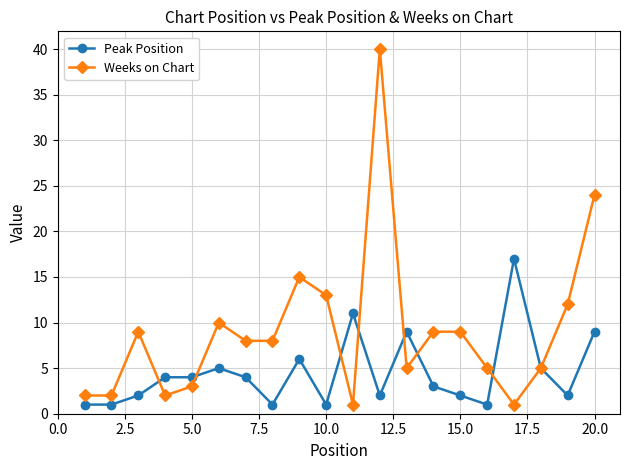

What is the value of the Peak Position point at the 14th from the left?

3